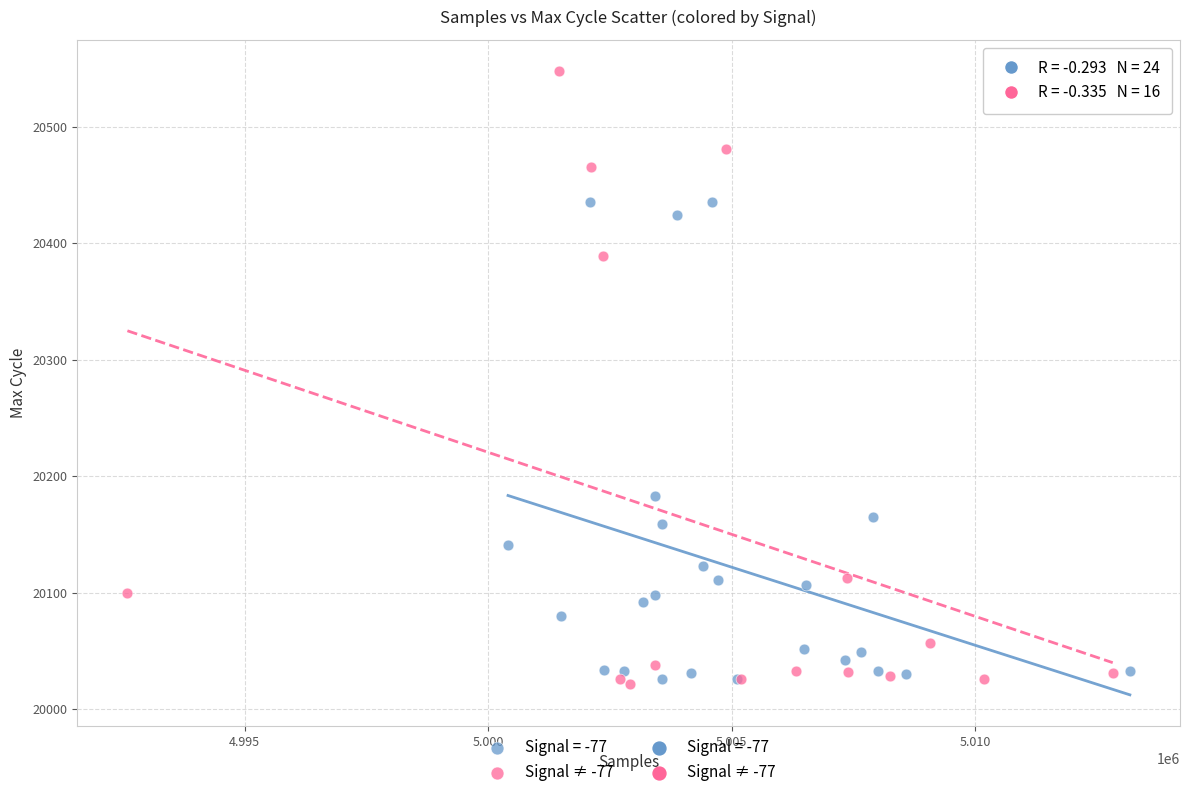

Which series reaches the maximum Y coordinate?

Signal ≠ -77